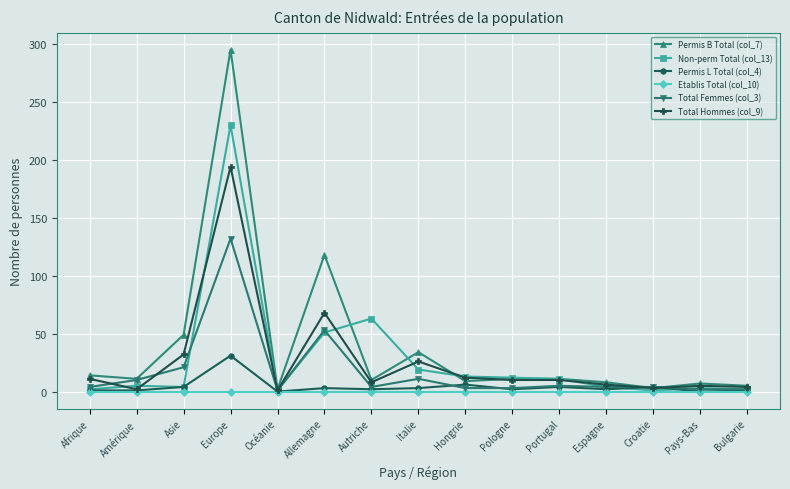

Rank the series by their maximum value, from lowest to highest.

Etablis Total (col_10), Permis L Total (col_4), Total Femmes (col_3), Total Hommes (col_9), Non-perm Total (col_13), Permis B Total (col_7)